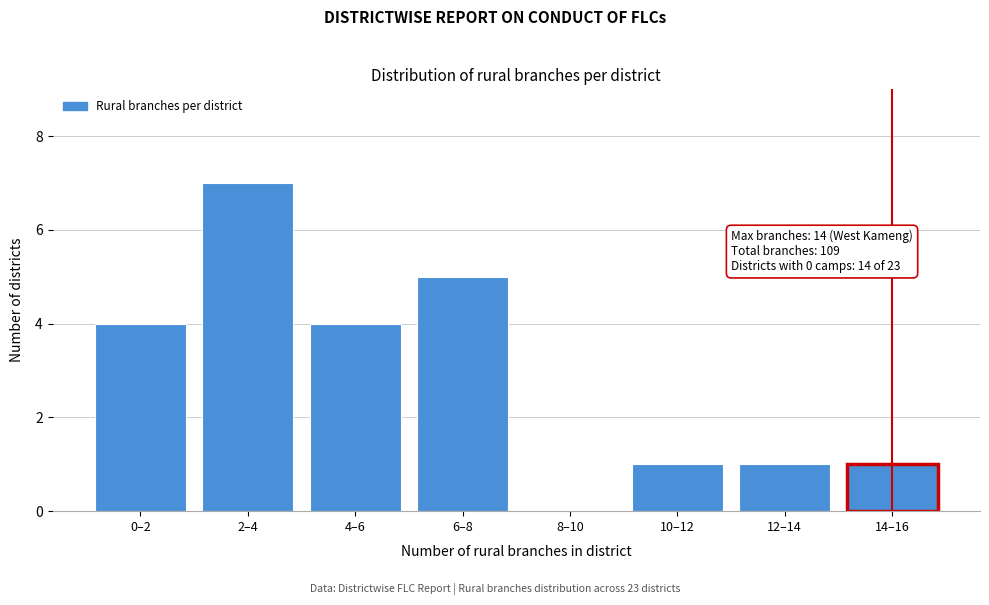

Reading right to left, extract all data points from this chart.

14–16=1	12–14=1	10–12=1	8–10=0	6–8=5	4–6=4	2–4=7	0–2=4